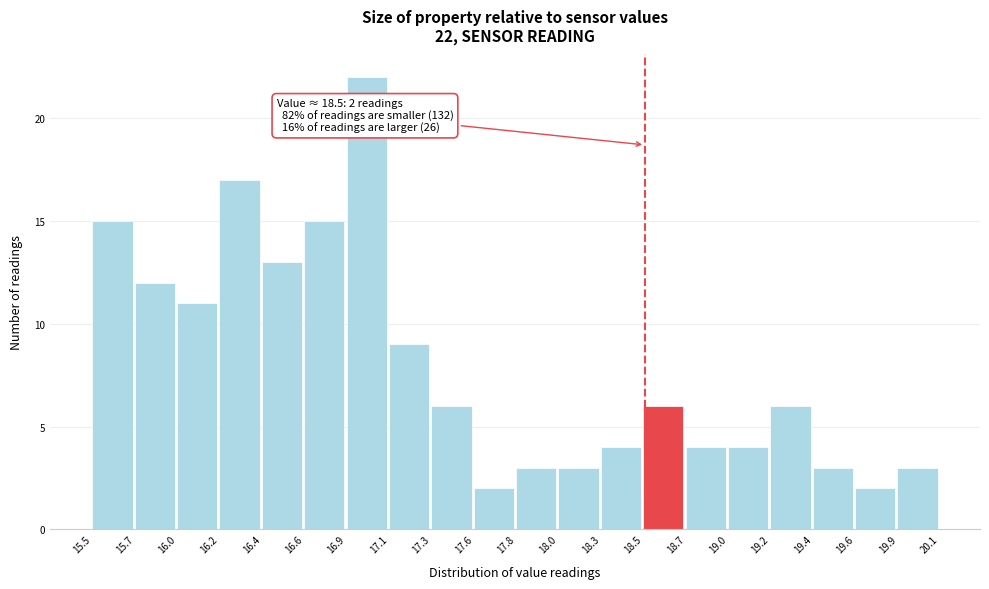

Over which range of the x-axis is the bar tallest?

16.9 to 17.1